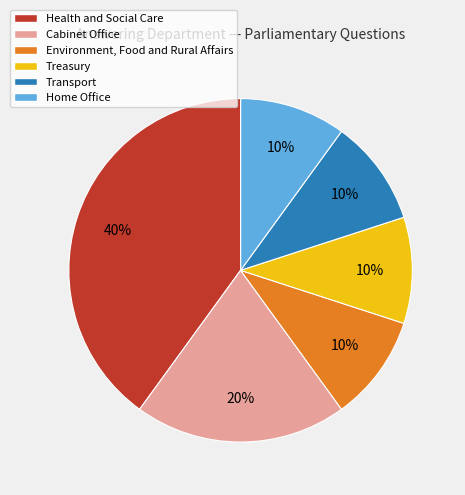

To the nearest percent, what is the difference between the largest and smallest slice percentages?

40%